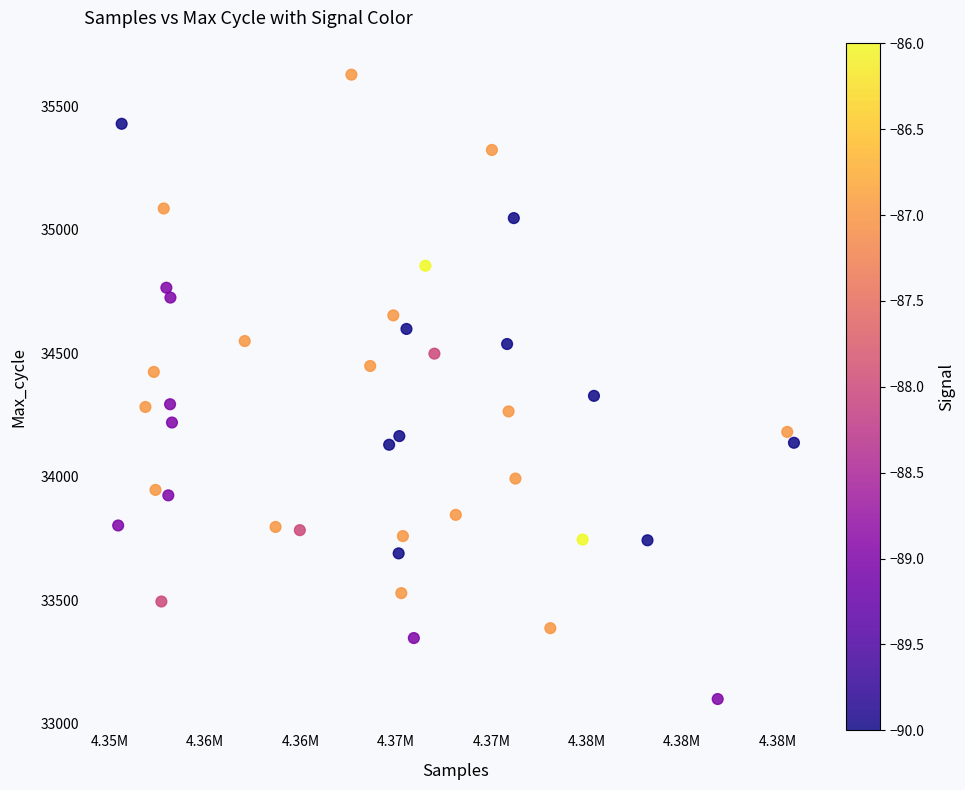

What is the range of X values (max minus min)?

35440